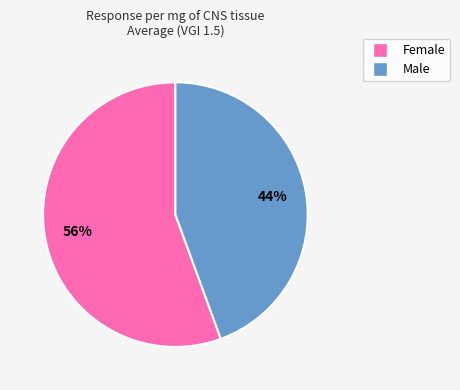

Rank the categories by value from lowest to highest.

Male, Female